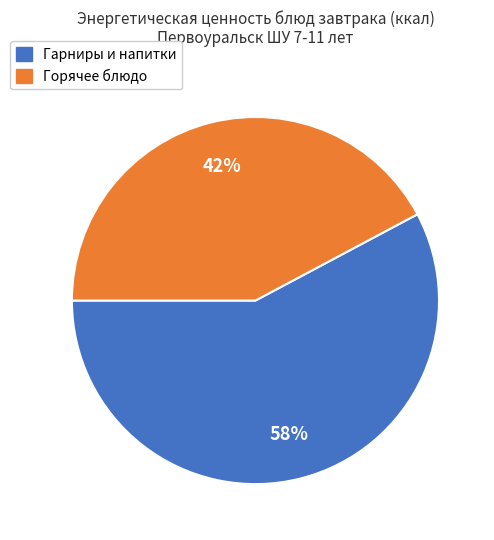

To the nearest percent, what is the difference between the largest and smallest slice percentages?

16%